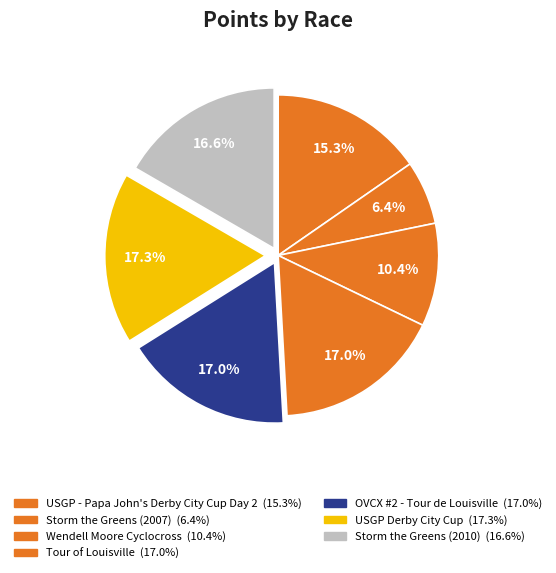

Count the number of slices in the pie.

7